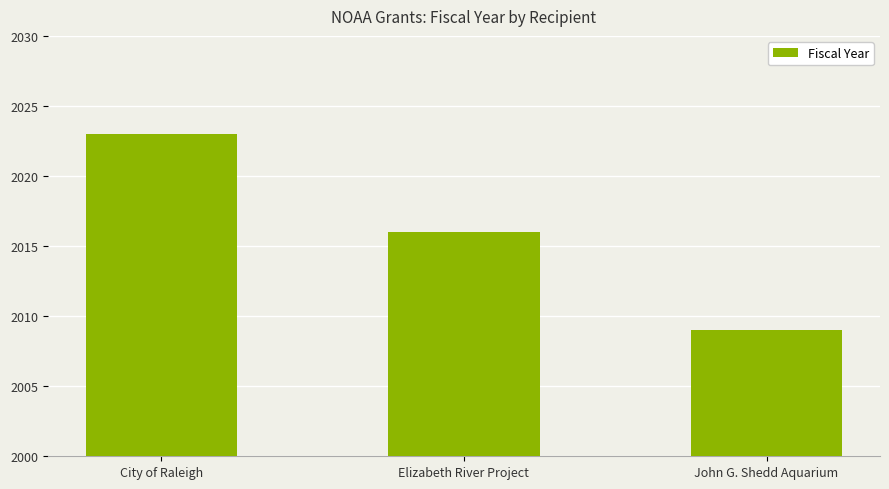

Are the bars grouped side by side (vs. stacked)?

No